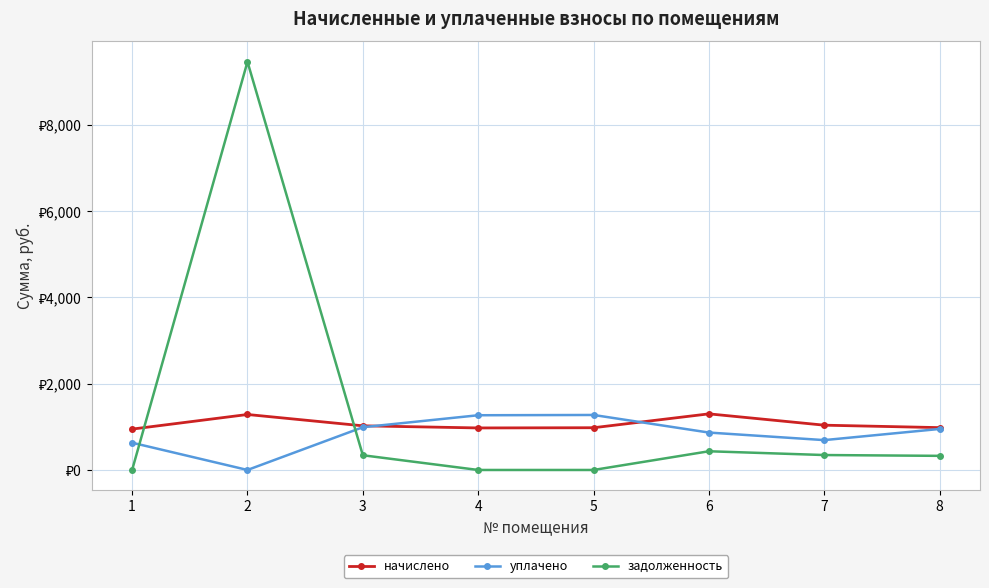

What is the difference between the maximum and minimum values in the уплачено series?

1274.8